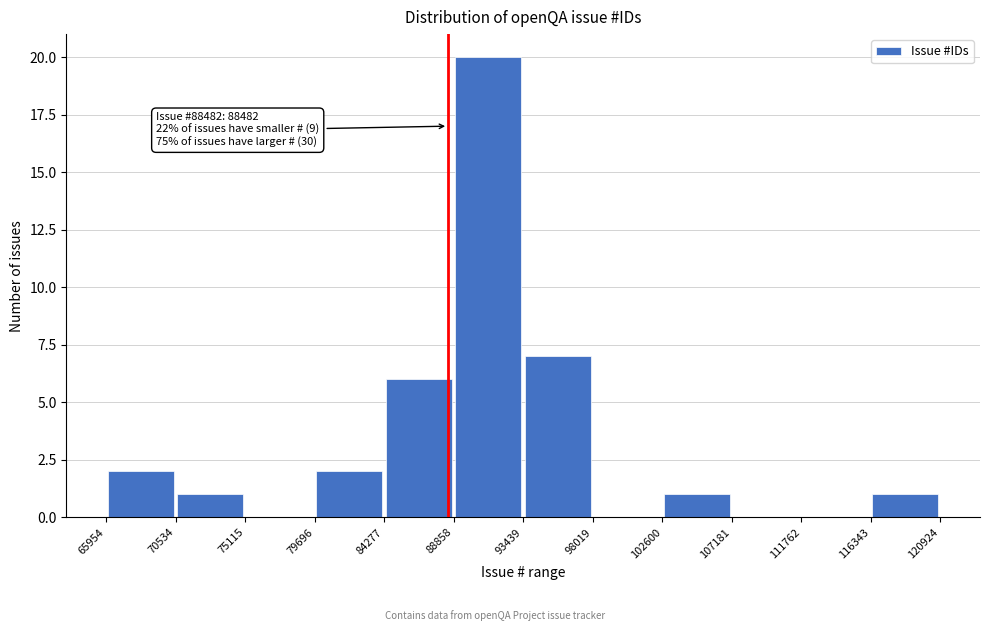

Which range on the x-axis has the tallest bar?

88858 to 93439